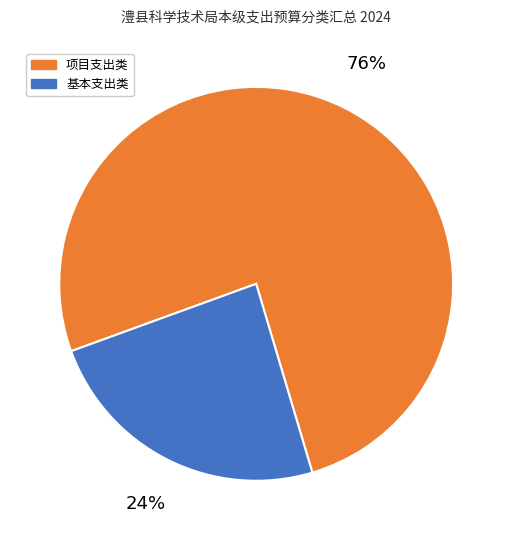

Which has a higher value, 项目支出类 or 基本支出类?

项目支出类